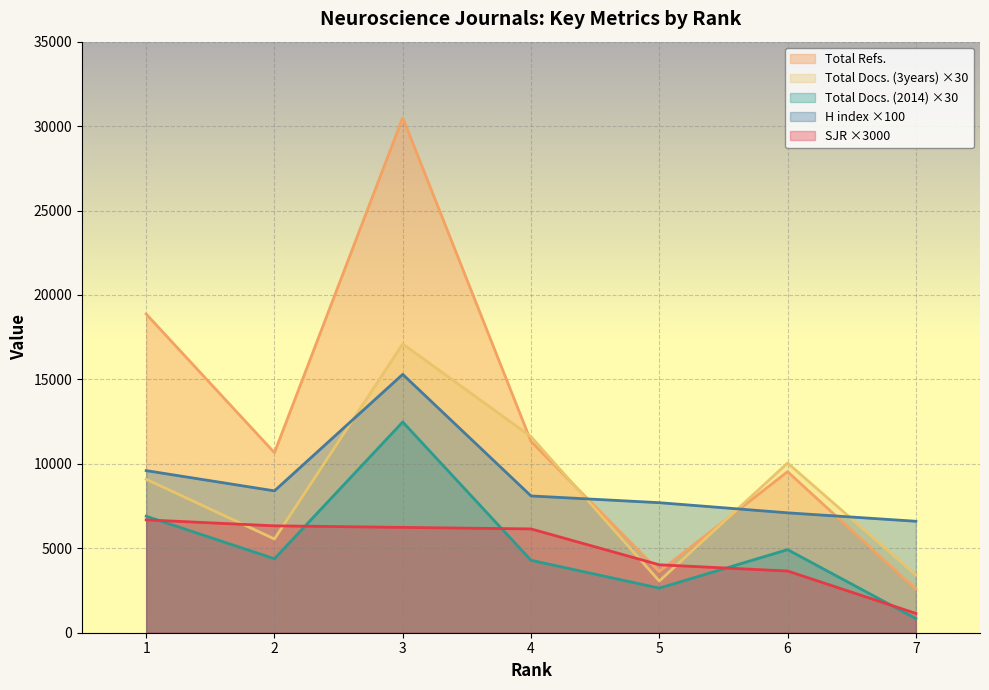

Rank the categories by Total Refs. value from highest to lowest.

3, 1, 4, 2, 6, 5, 7